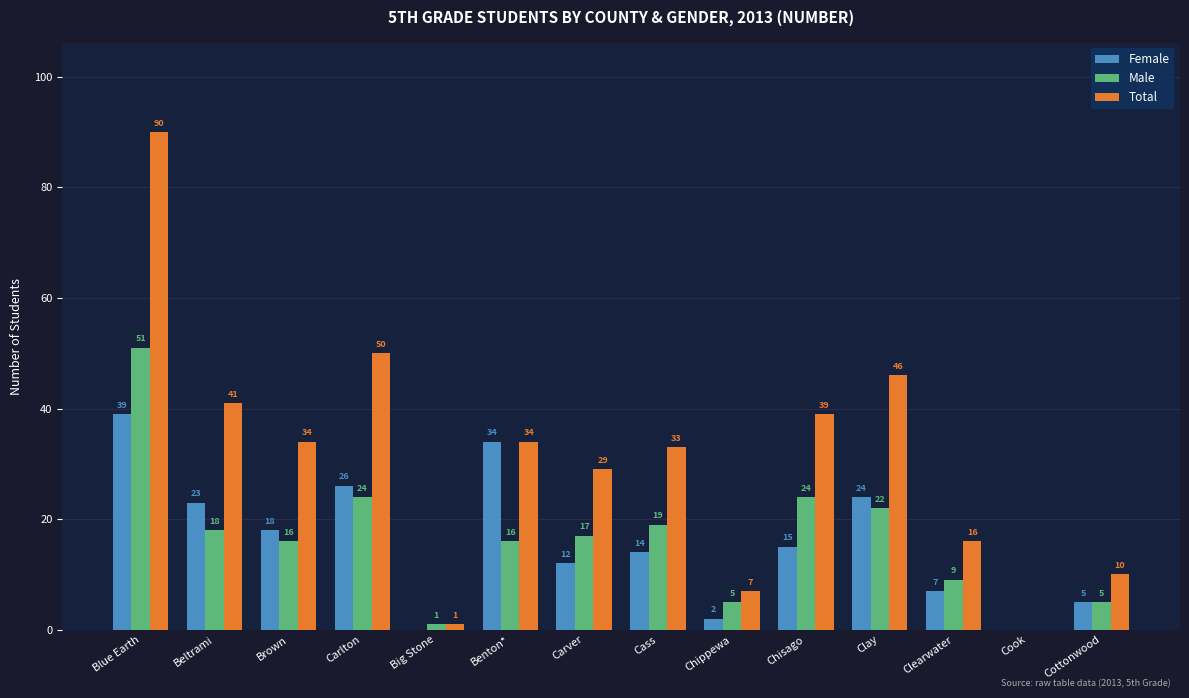

What is the sum of all Total values?

430